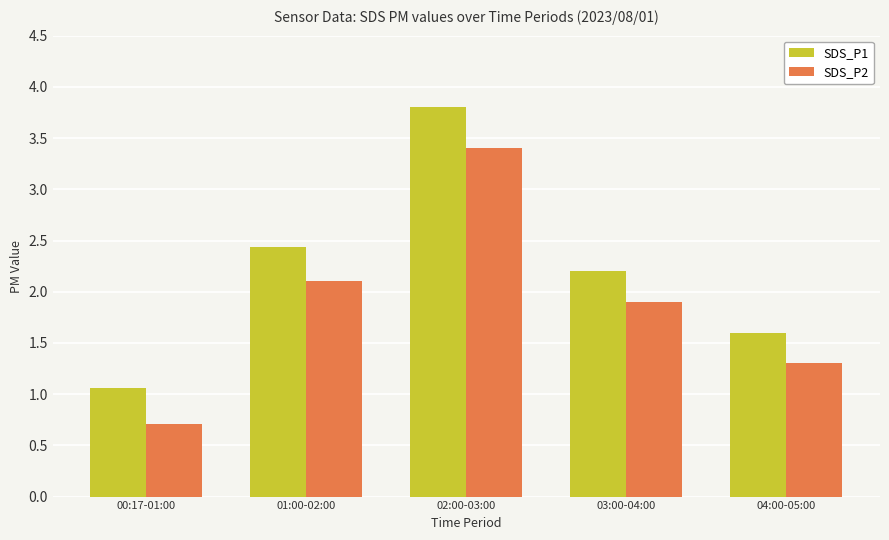

What are all the series names shown in the legend?

SDS_P1, SDS_P2